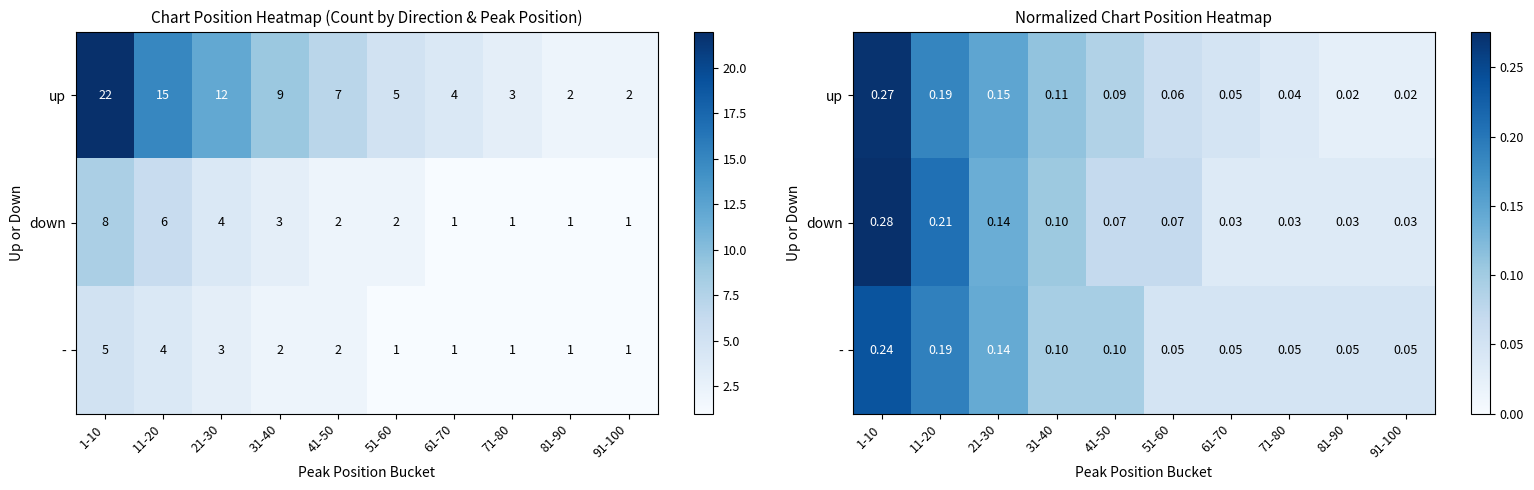

Count the number of data series in this chart.

3